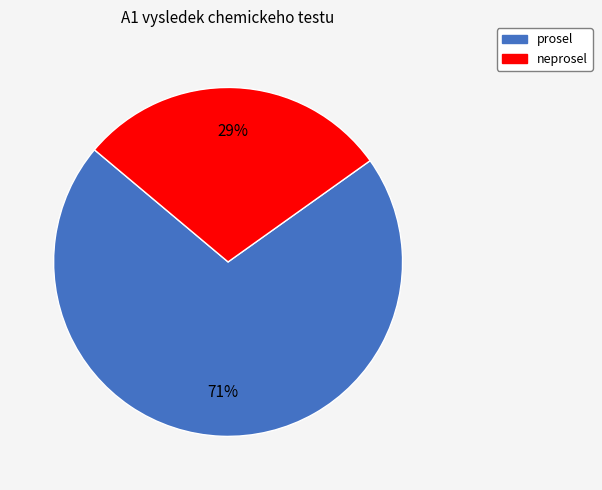

Combined, do neprosel and prosel account for over 50%?

Yes